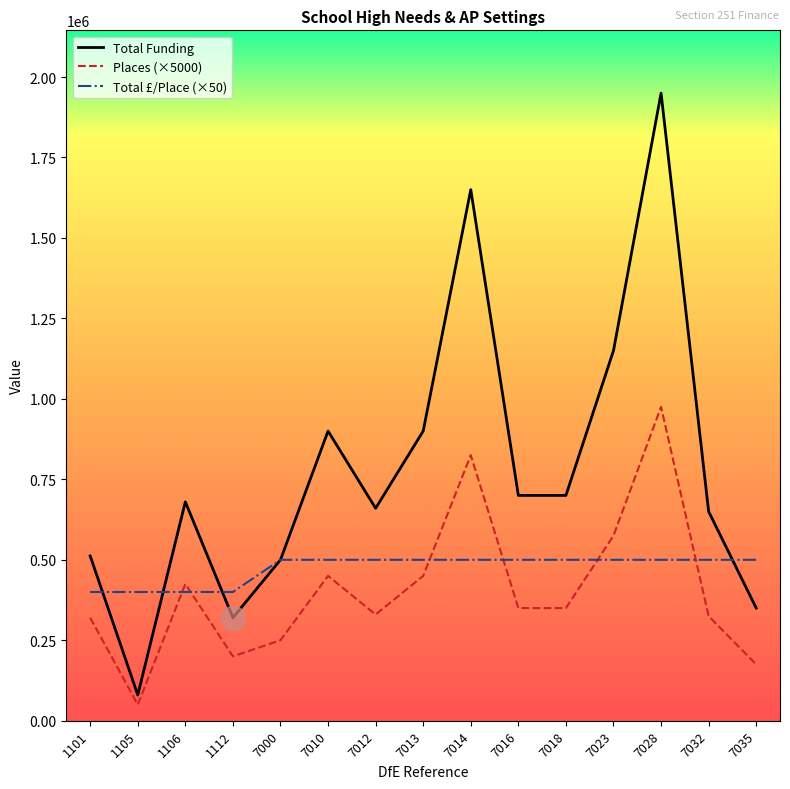

What are all the series names shown in the legend?

Total Funding, Places (×5000), Total £/Place (×50)